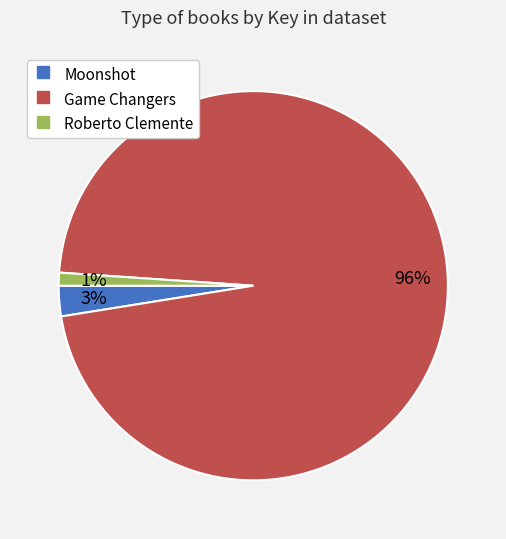

Combined, do Moonshot and Game Changers account for over 50%?

Yes